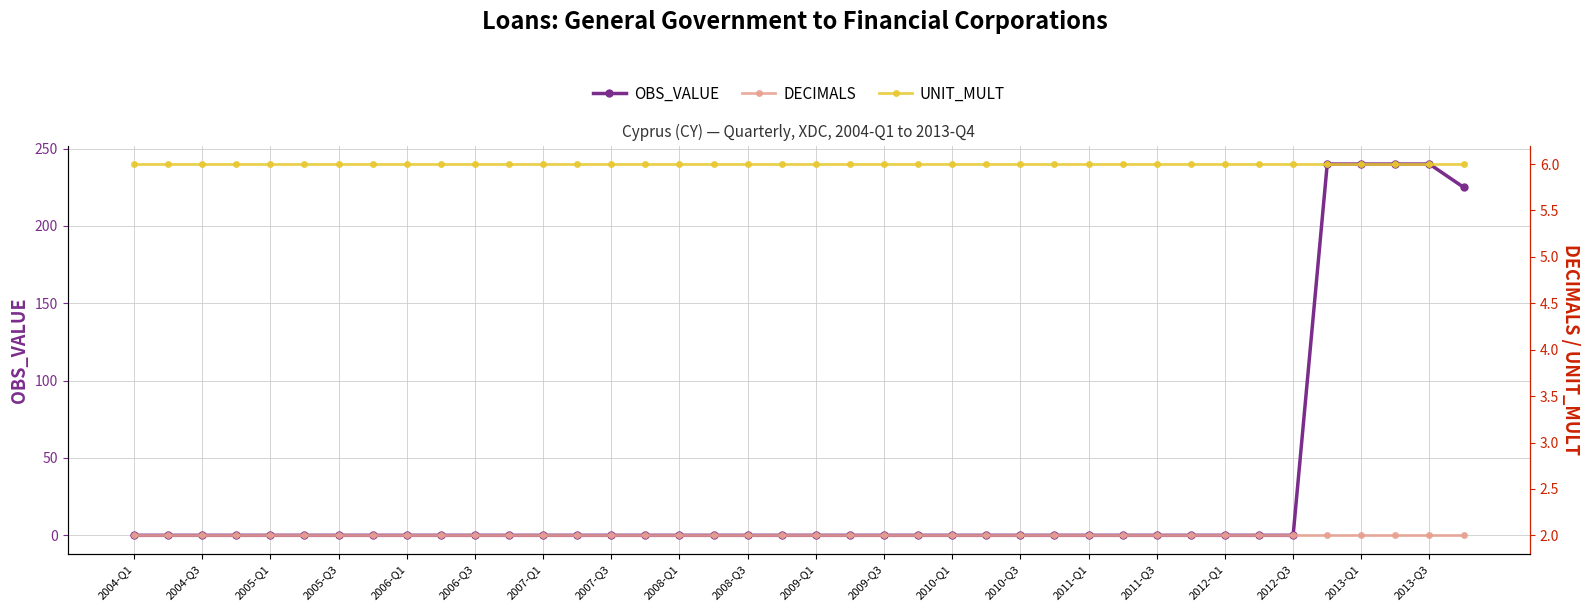

Between 2004-Q3 and 2008-Q3, which is larger?

2004-Q3